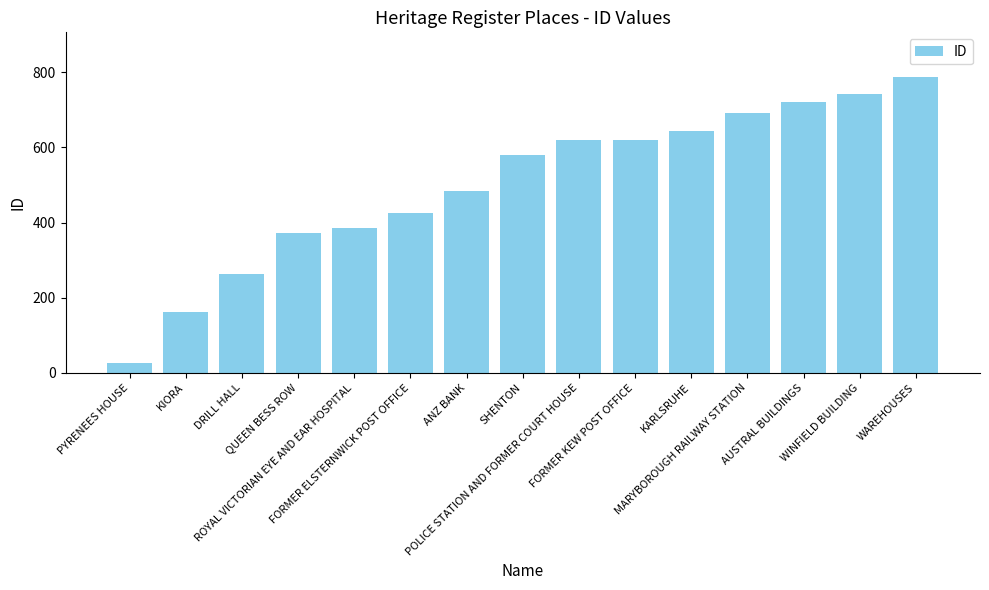

What is the label of the 8th bar from the left?

SHENTON